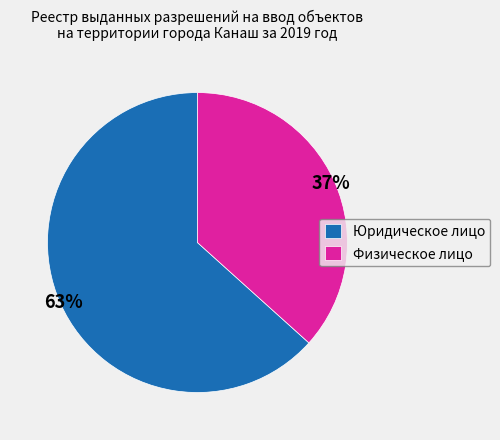

Combined, do Физическое лицо and Юридическое лицо account for over 50%?

Yes